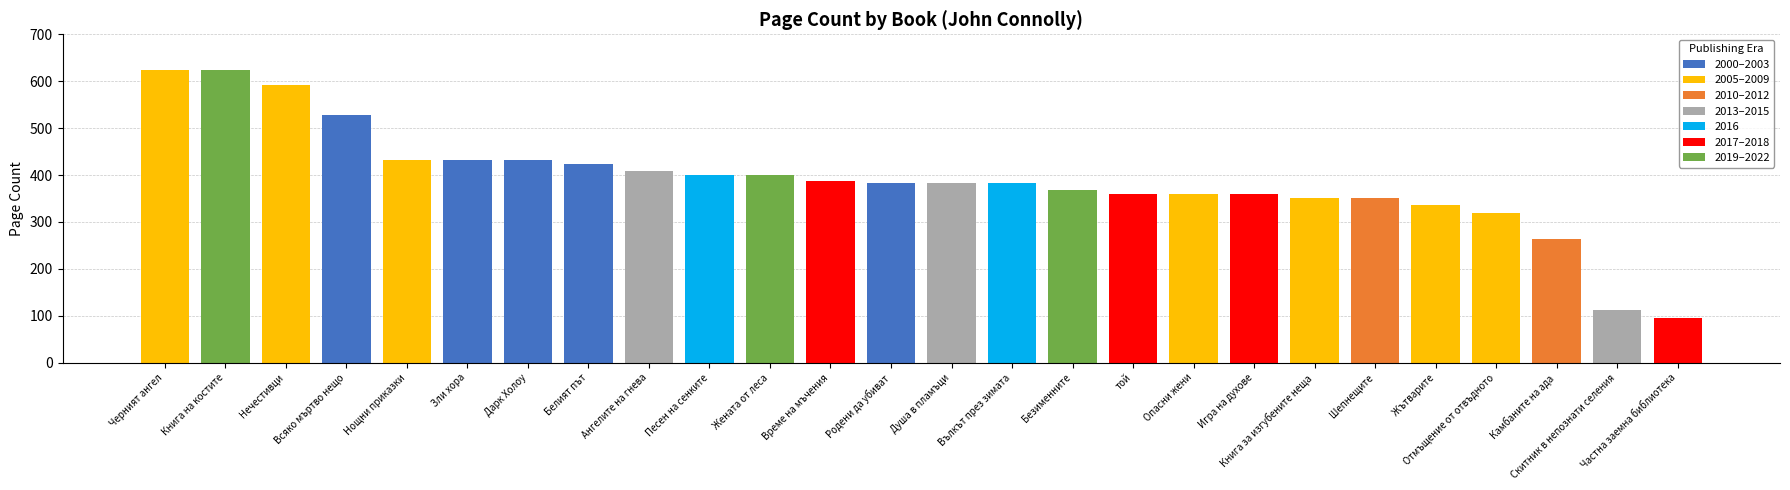

How many data points are less than 384?

11